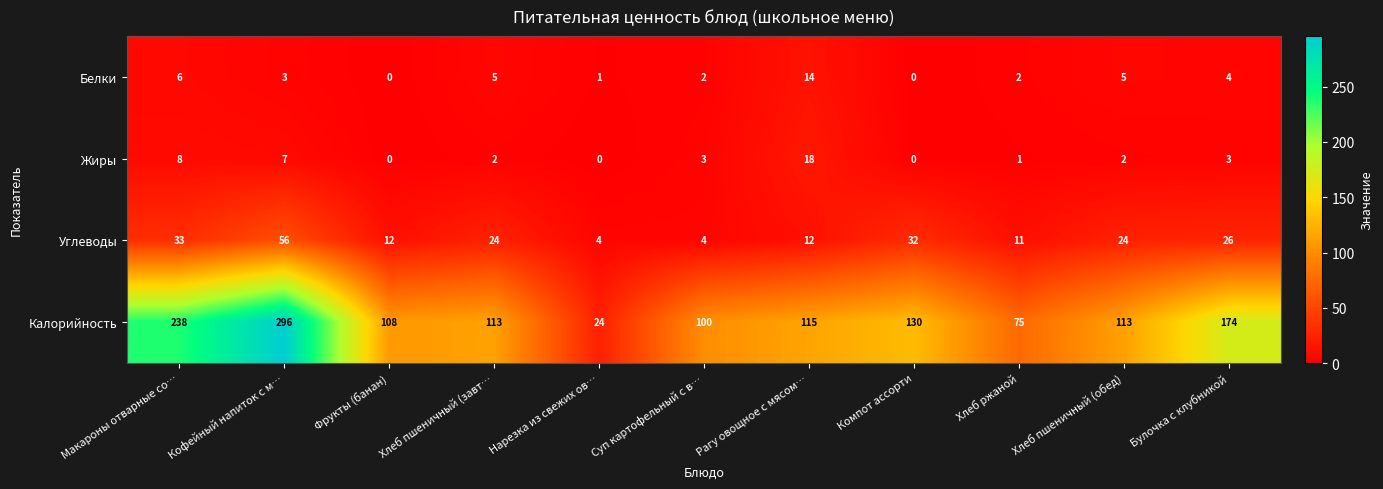

Is the value of Углеводы at Рагу овощное с мясом… greater than the value of Жиры at Хлеб пшеничный (завт…?

Yes